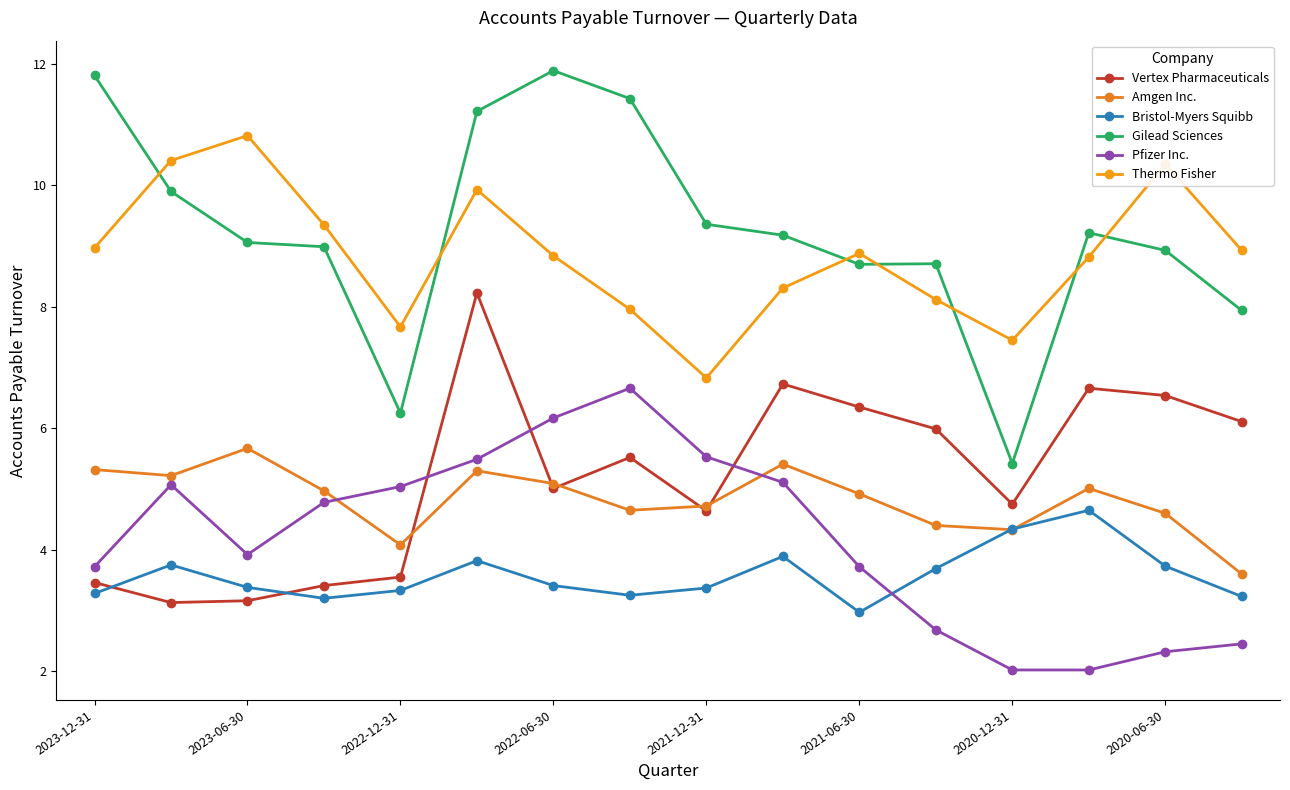

What is the lowest value of the Amgen Inc. series?

3.6